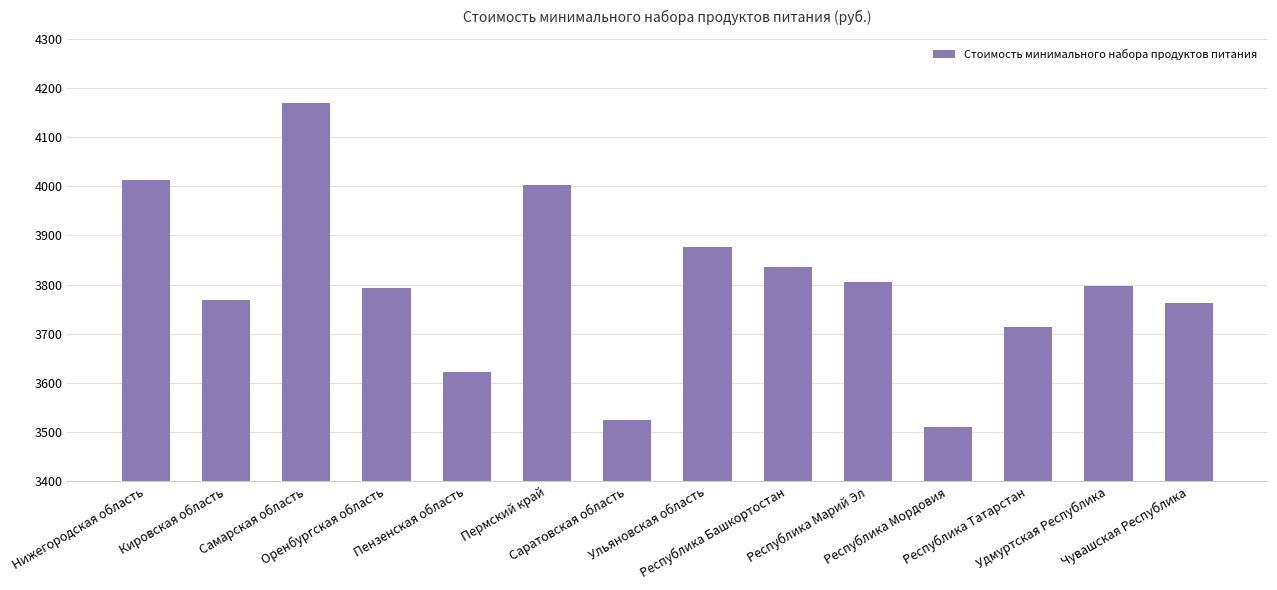

Where does the data first go above 3796?

Нижегородская область